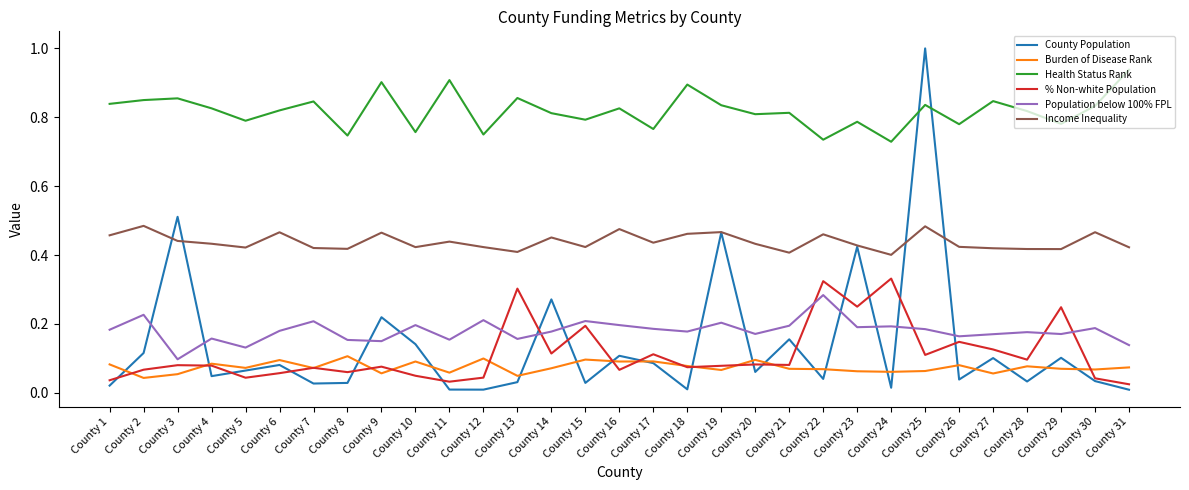

Which label corresponds to the largest value in the chart?

County 25